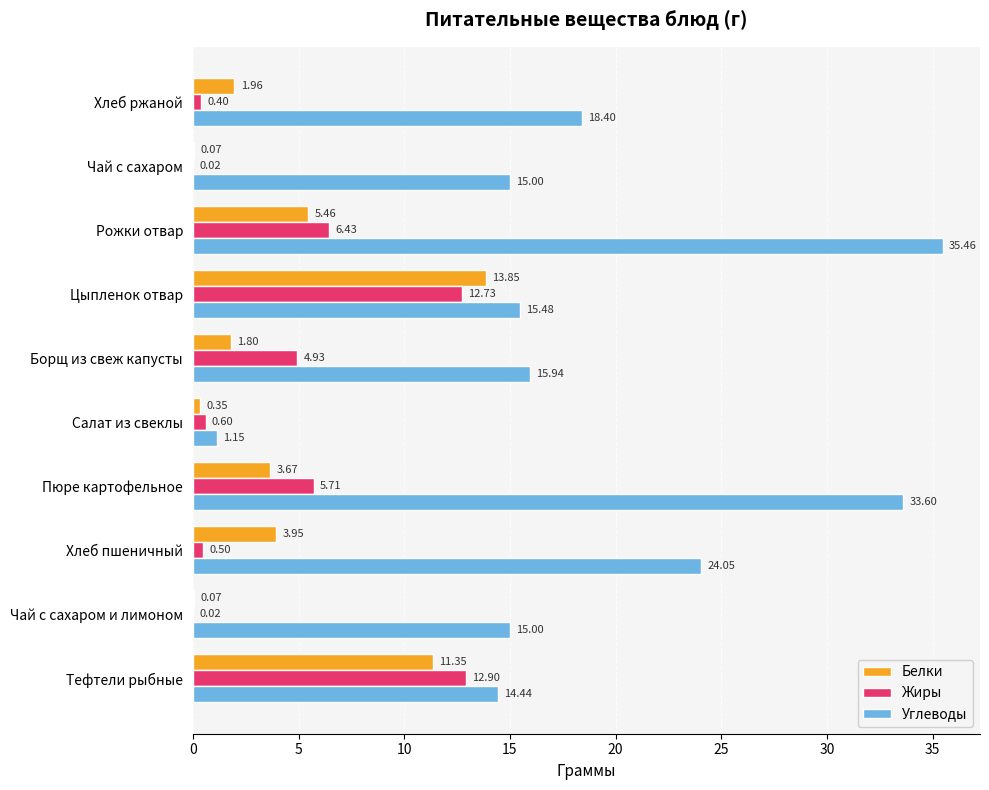

Between Чай с сахаром и лимоном and Цыпленок отвар, which series saw the biggest shift?

Белки